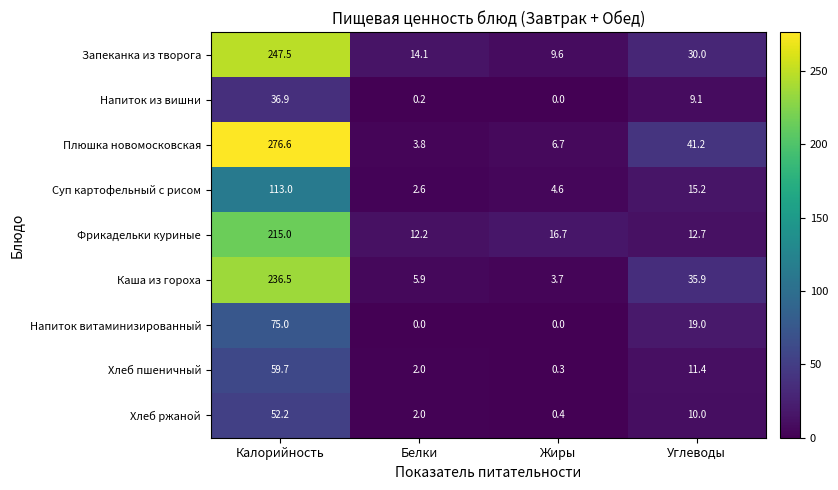

What is the spread (max minus min) of values at Углеводы?

32.1